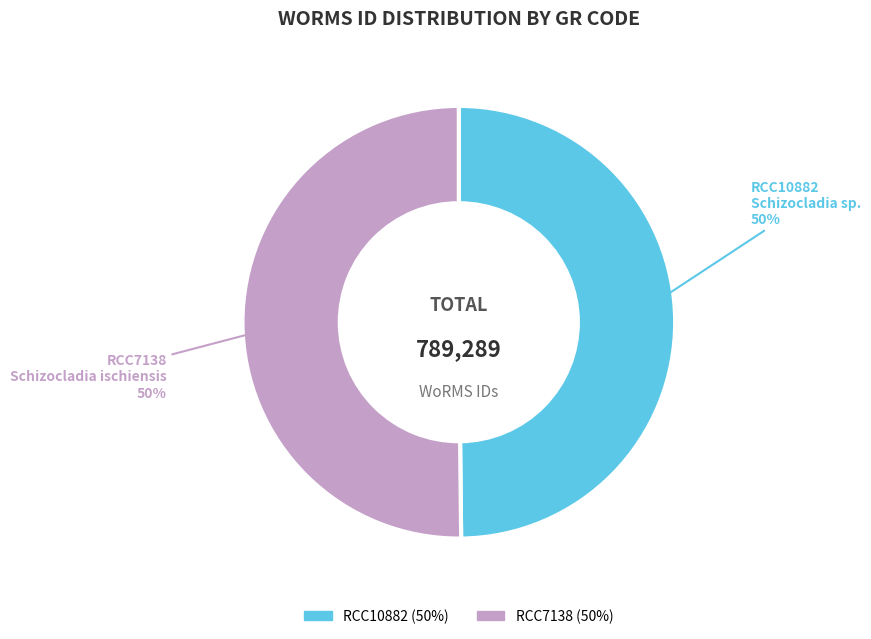

How many segments does this pie chart have?

2